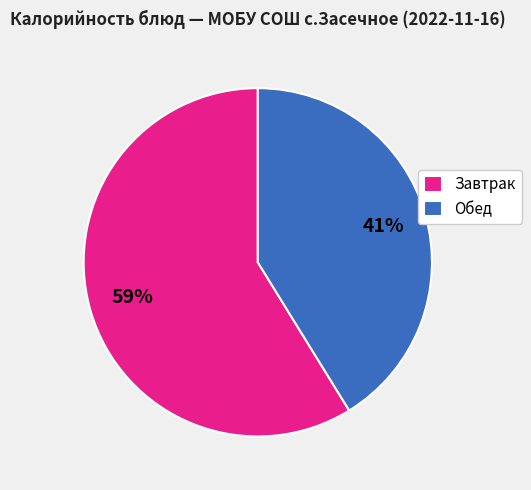

The Обед slice represents 33% of the pie. True or false?

False